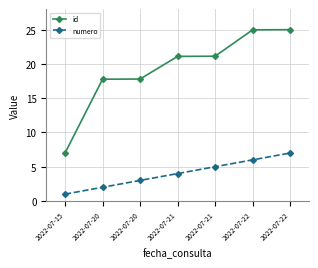

How many series are shown in this chart?

2